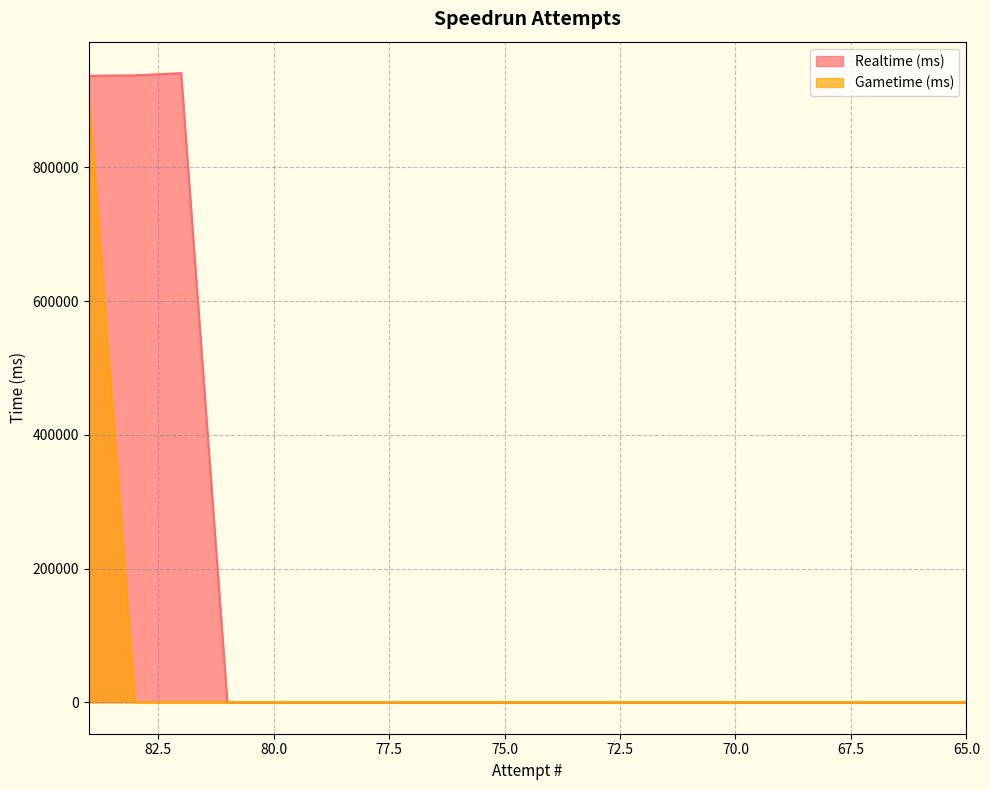

Does the chart have visible grid lines?

Yes